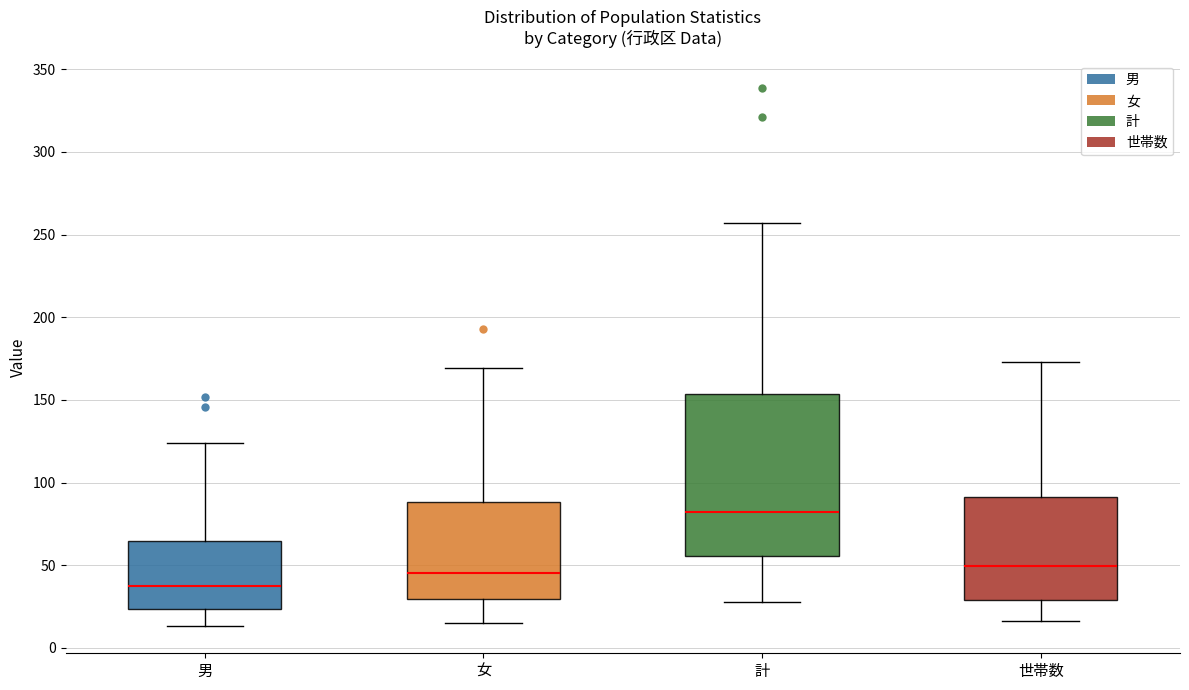

Reading left to right, transcribe this box plot: for each box, give where its median line is, the range the box spans, and where its two whiskers end, as read against the y-axis. The values are not printed on the chart, so give them approximately, as read against the axis.

男: median 40, box 25 to 65, whiskers 15 to 125
女: median 45, box 30 to 90, whiskers 15 to 170
計: median 80, box 55 to 155, whiskers 30 to 255
世帯数: median 50, box 30 to 90, whiskers 15 to 175